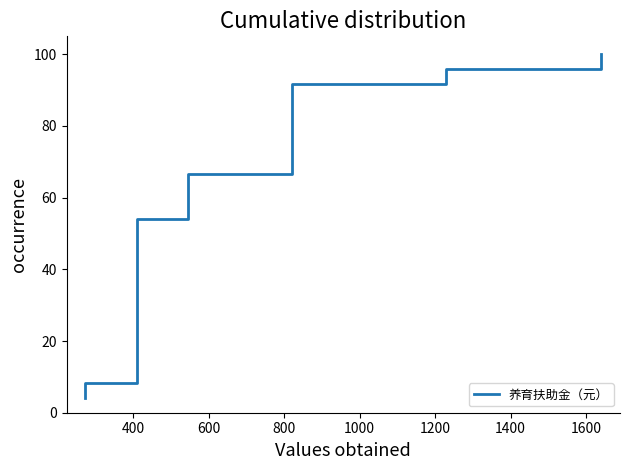

What is the minimum value shown in the chart?

4.2